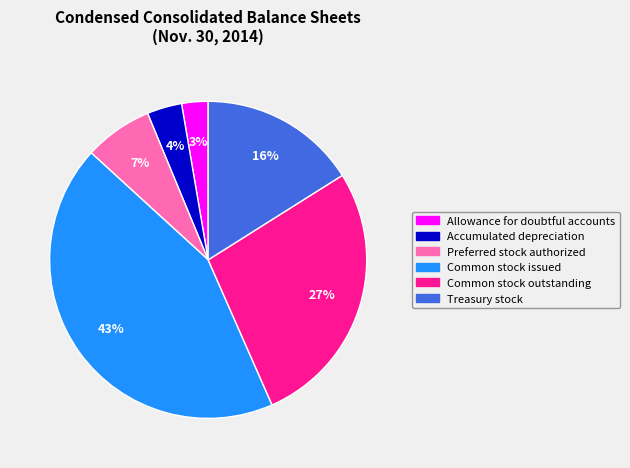

True or false: Common stock issued accounts for 43% of the total.

True